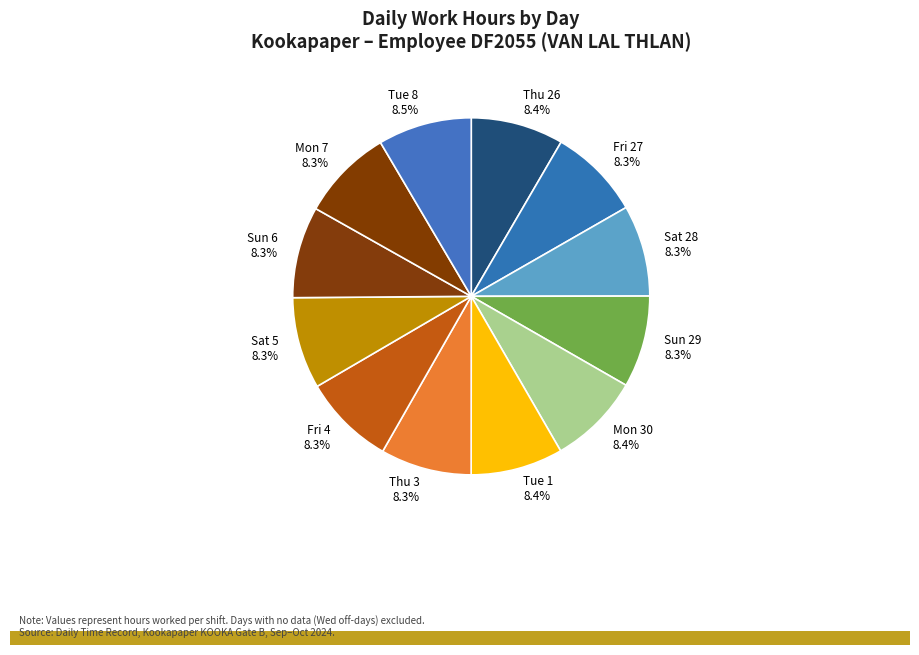

What is the ratio of the value at Sun 29 to the value at Fri 4?

1.0